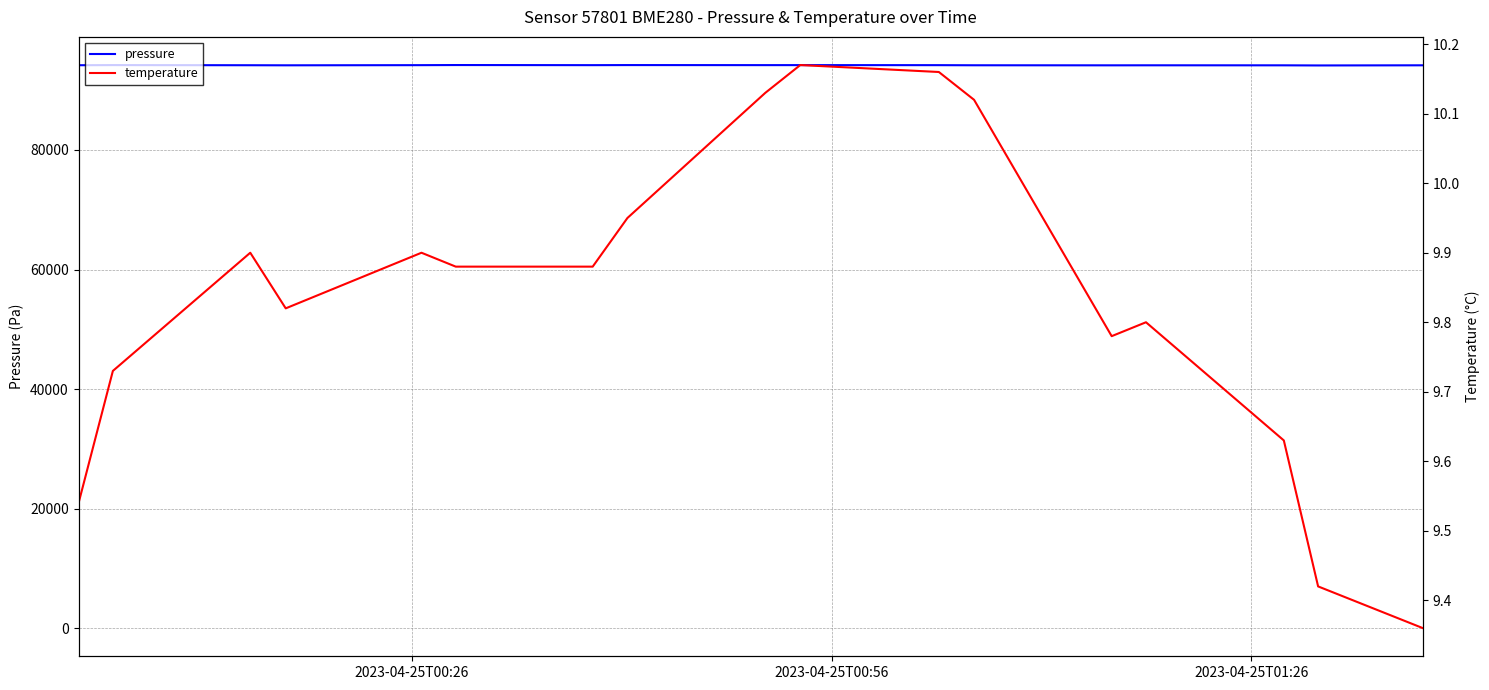

What is the difference between the second highest and minimum values in the temperature series?

0.8